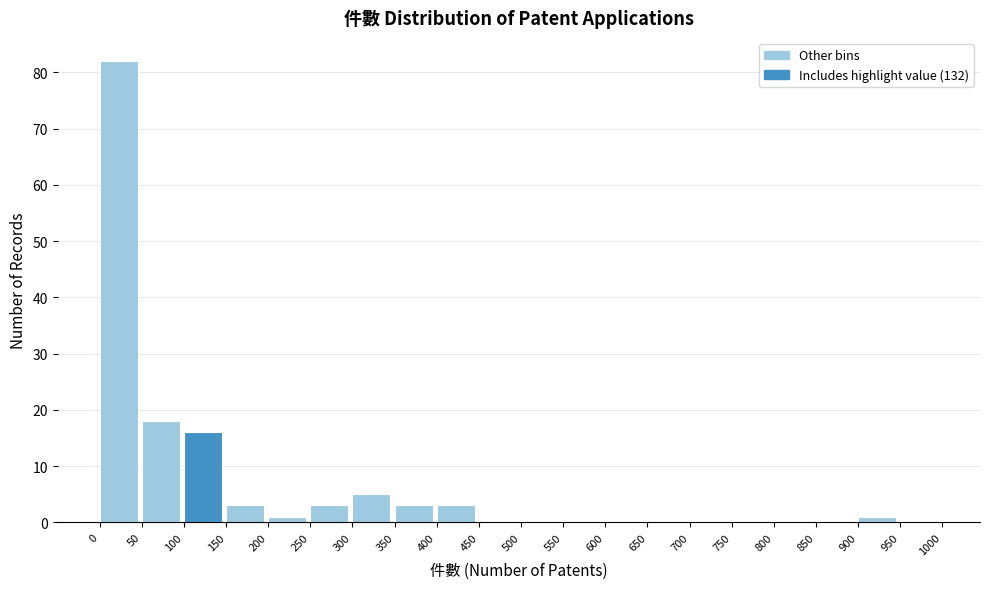

What is the height of the bar covering 350 to 400 on the x-axis? The values are not printed on the chart, so give them approximately, as read against the axis.

3